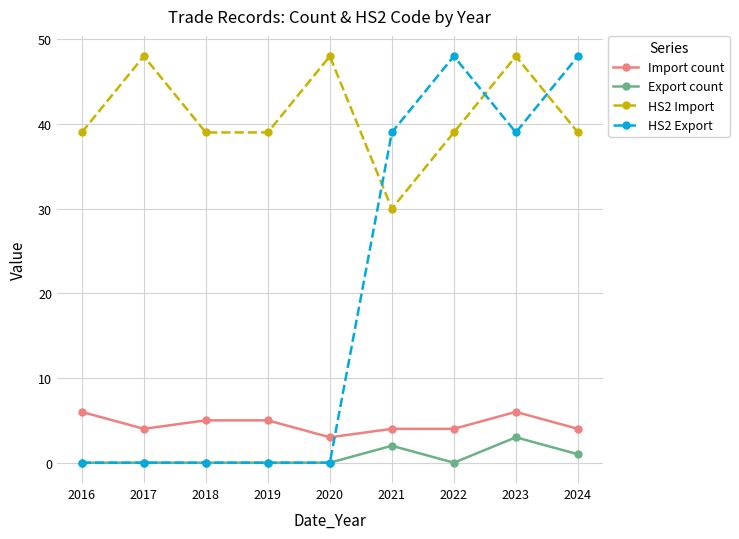

Count the HS2 Import values in the range 39 to 48.

8